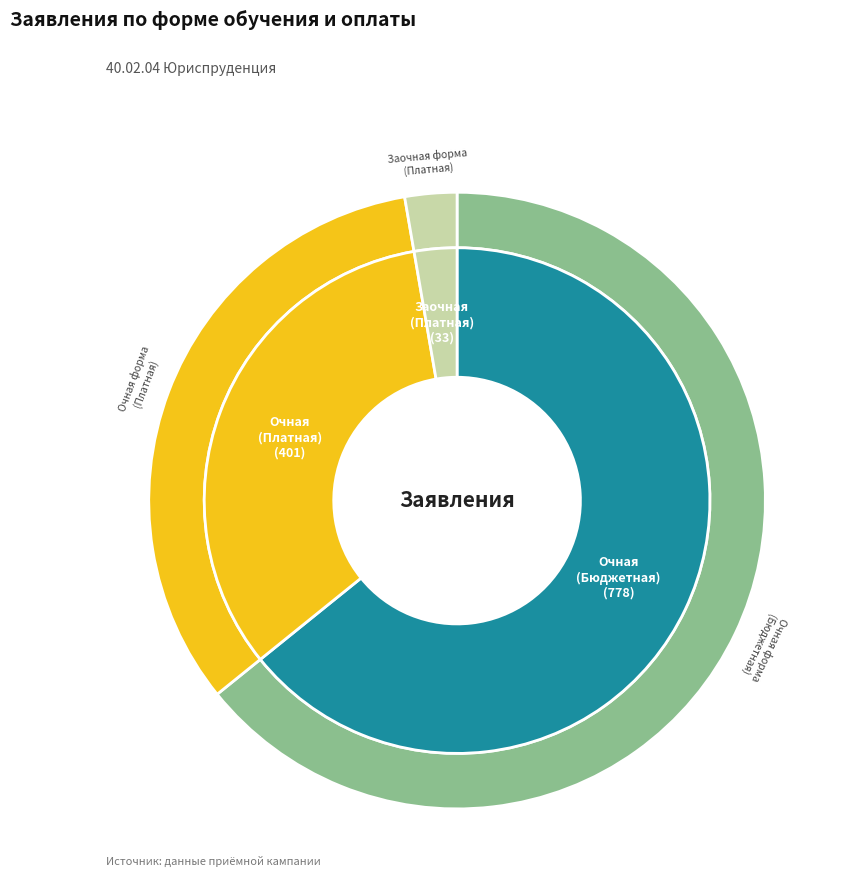

To the nearest percent, what is the difference between the Очная форма обучения (Бюджетная) and Очная форма обучения (Платная) slice percentages?

31%